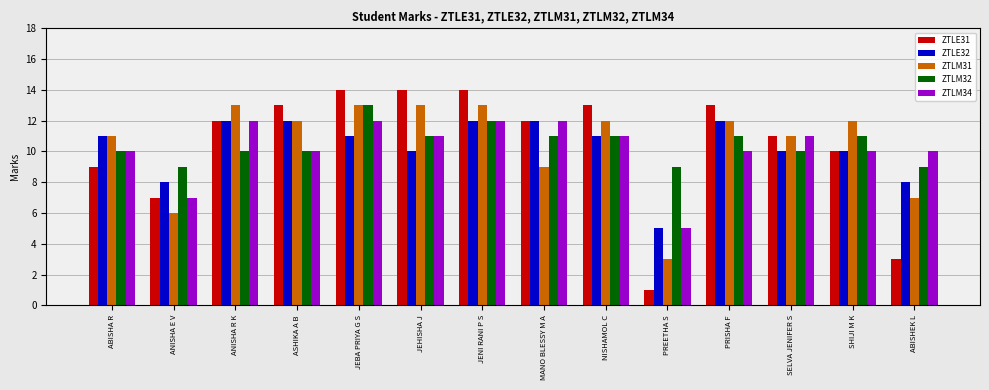

The ZTLE32 series shows 12 at ANISHA R K. True or false?

True